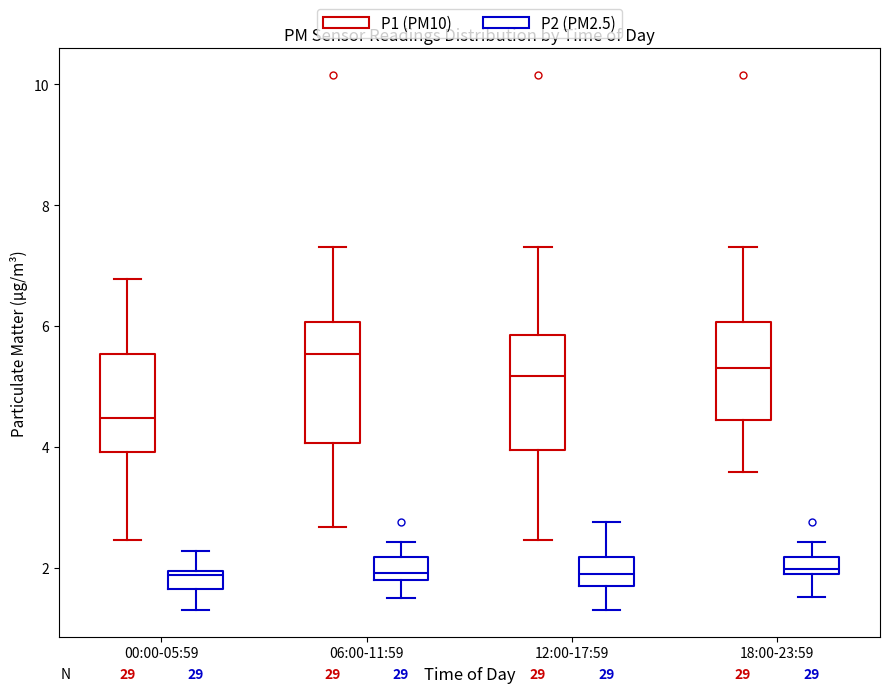

Which box has the highest median line?

06:00-11:59 (P1 (PM10))